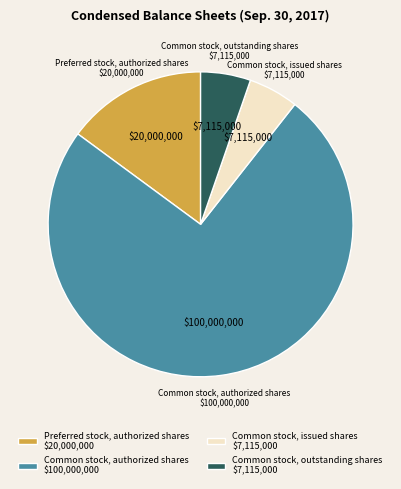

Is it true that Common stock, authorized shares is 60% of the pie?

False